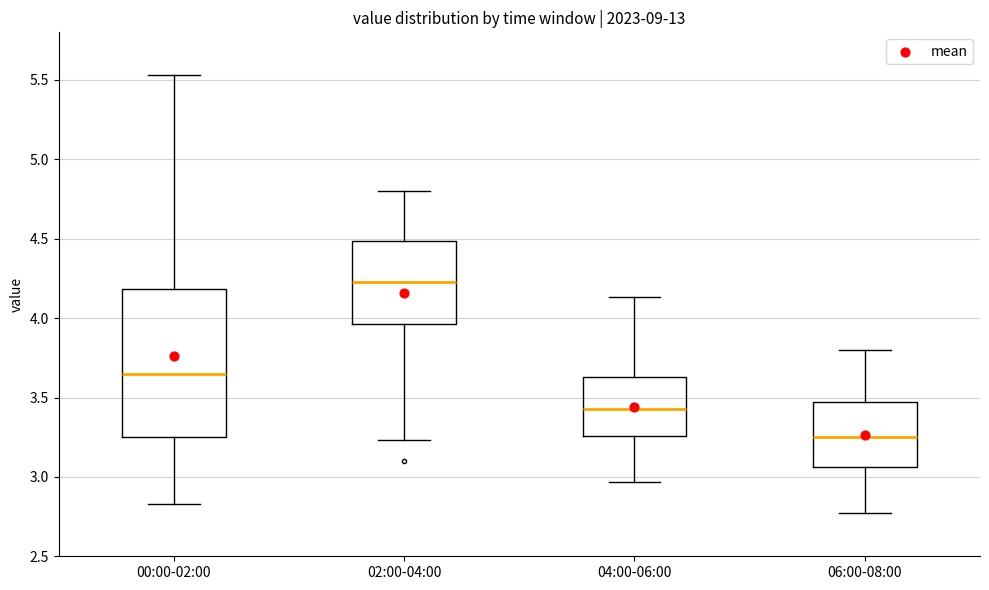

Reading left to right, transcribe this box plot: for each box, give where its median line is, the range the box spans, and where its two whiskers end, as read against the y-axis. The values are not printed on the chart, so give them approximately, as read against the axis.

00:00-02:00: median 3.65, box 3.25 to 4.20, whiskers 2.85 to 5.55
02:00-04:00: median 4.25, box 3.95 to 4.50, whiskers 3.25 to 4.80
04:00-06:00: median 3.45, box 3.25 to 3.65, whiskers 2.95 to 4.15
06:00-08:00: median 3.25, box 3.05 to 3.45, whiskers 2.75 to 3.80